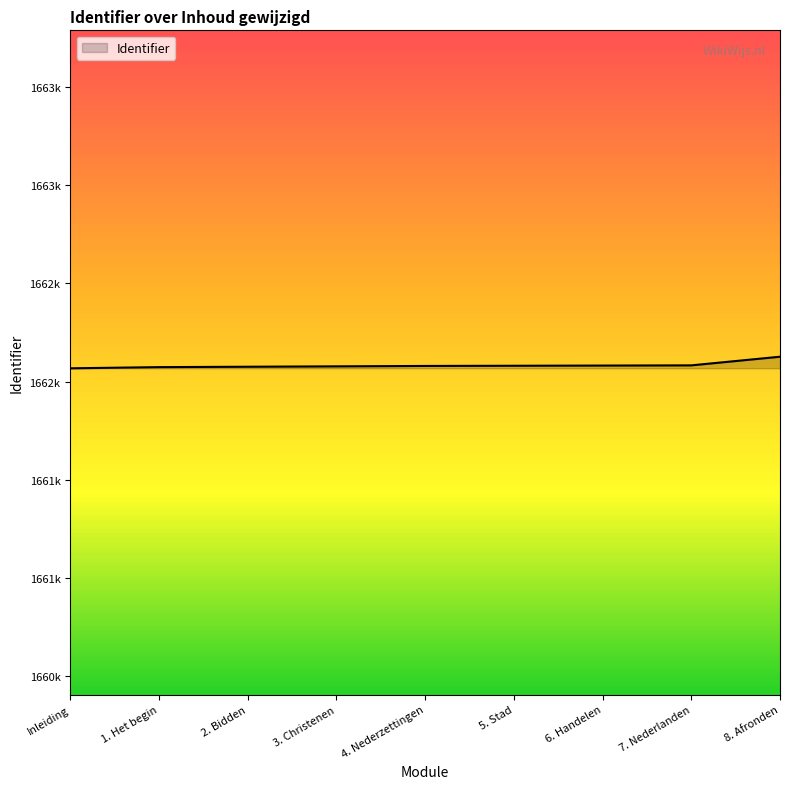

At which label does the data first exceed 1662080?

5. Stad